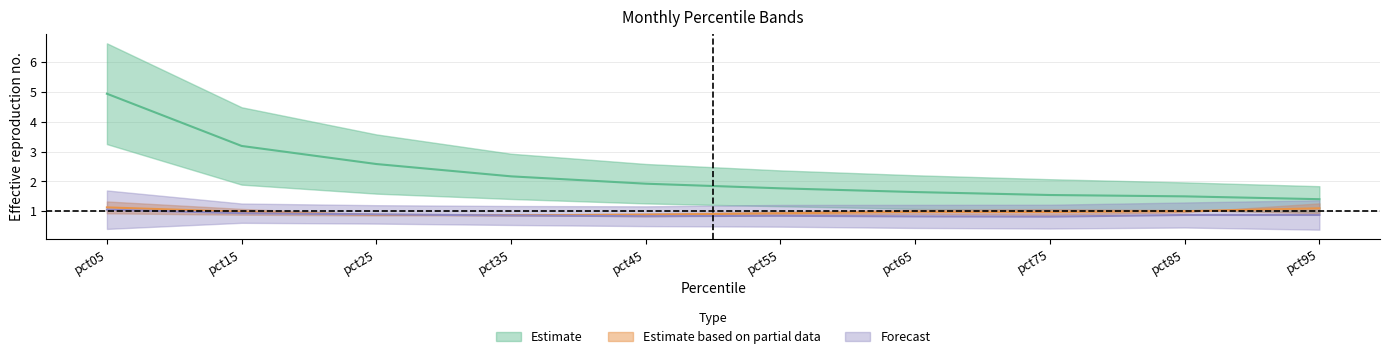

Reading left to right, list all the values displayed in this chart.

Jan: 6.6	4.5	3.6	2.9	2.6	2.4	2.2	2.1	2.0	1.8
Feb: 3.2	1.9	1.6	1.4	1.3	1.2	1.1	1.0	1.0	1.0
Mar: 1.3	1.1	0.9	0.9	0.8	0.9	0.9	0.9	1.0	1.3
Apr: 0.9	0.9	0.9	0.9	0.9	1.0	1.1	1.1	1.0	0.9
Aug: 0.4	0.6	0.6	0.5	0.5	0.5	0.4	0.4	0.5	0.4
Sep: 1.7	1.3	1.2	1.2	1.2	1.2	1.2	1.2	1.3	1.4